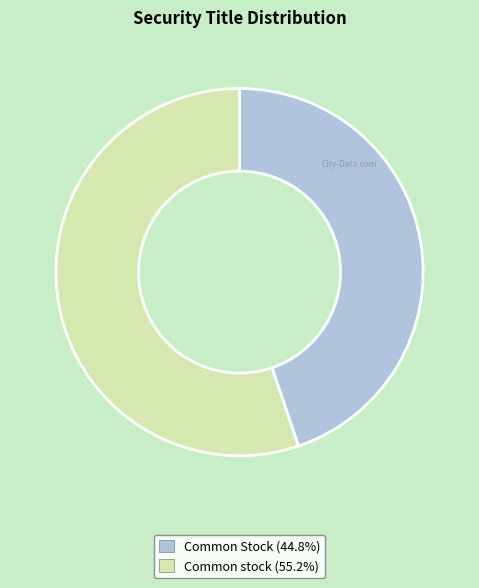

Approximately how many times larger is the value at Common stock compared to Common Stock?

1.2